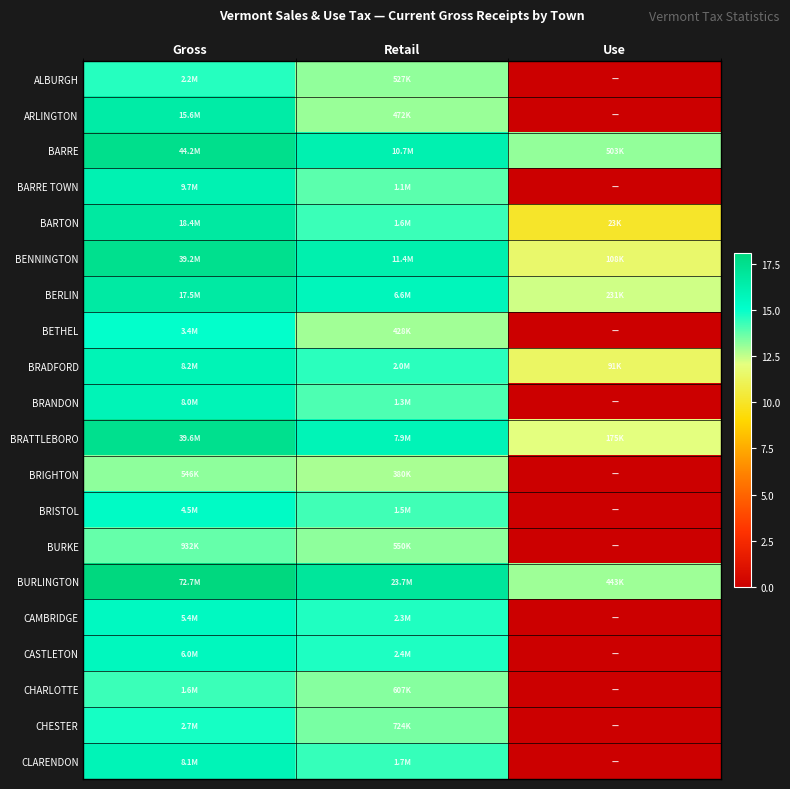

How many series are shown in this chart?

20